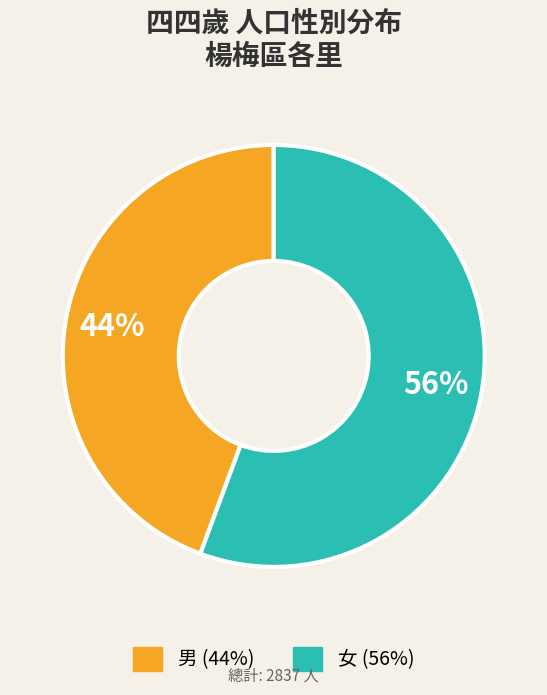

To the nearest percent, what is the average slice percentage?

50%